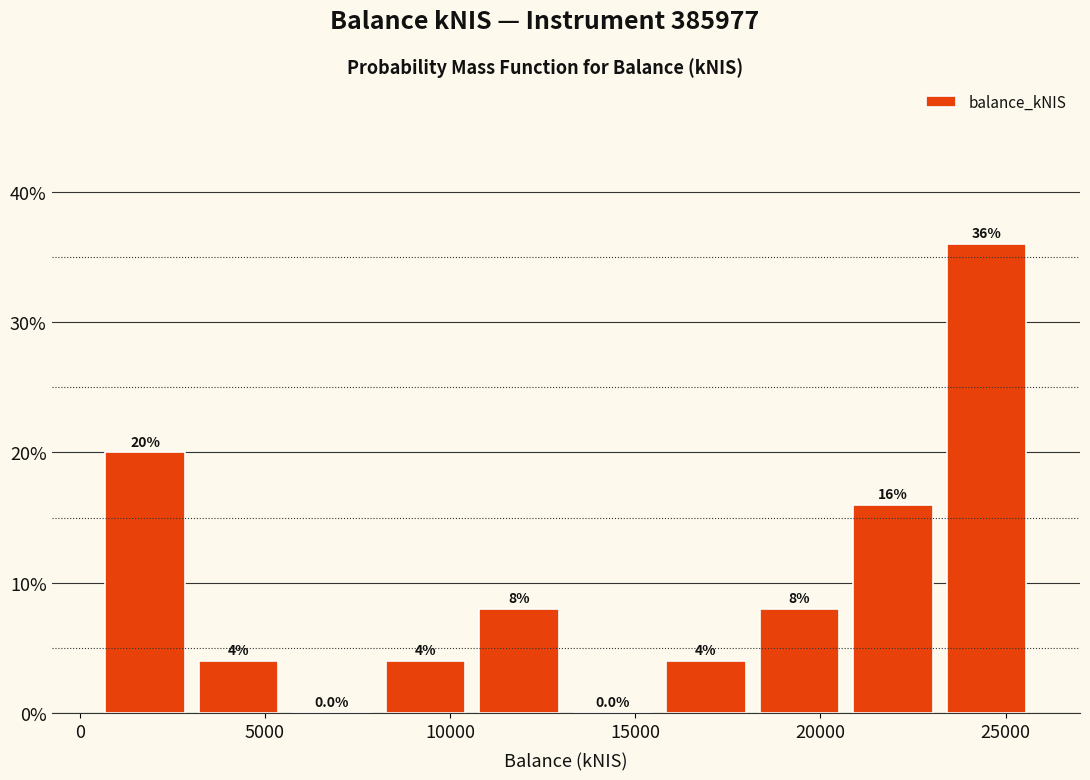

How tall is the bar that spans 500 to 3000 on the x-axis? The bar edges are not printed on the chart, so give them approximately, as read against the axis.

20.0